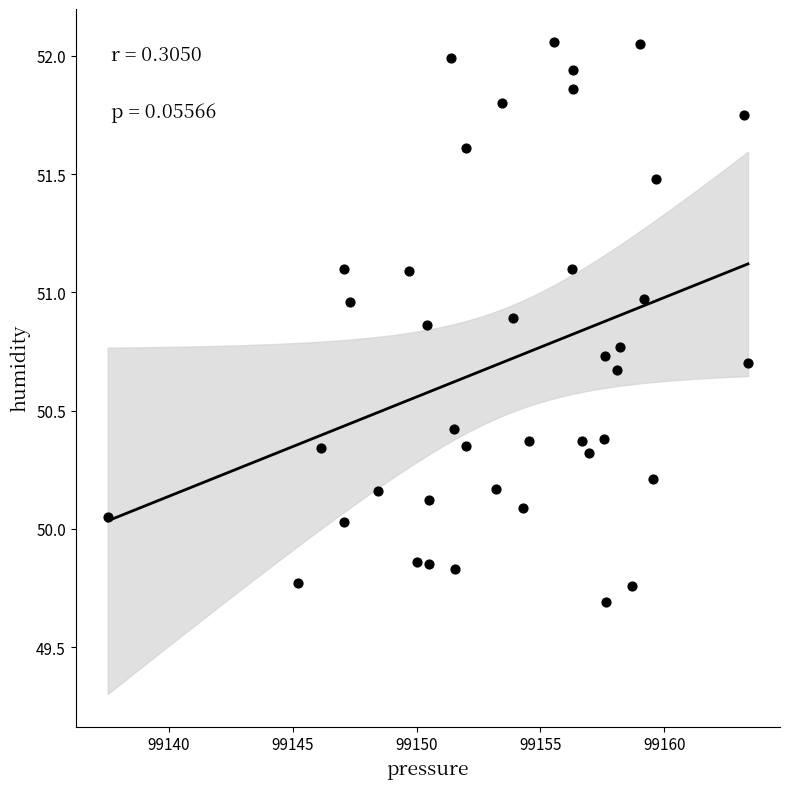

What is the range of Y values (max minus min)?

2.4